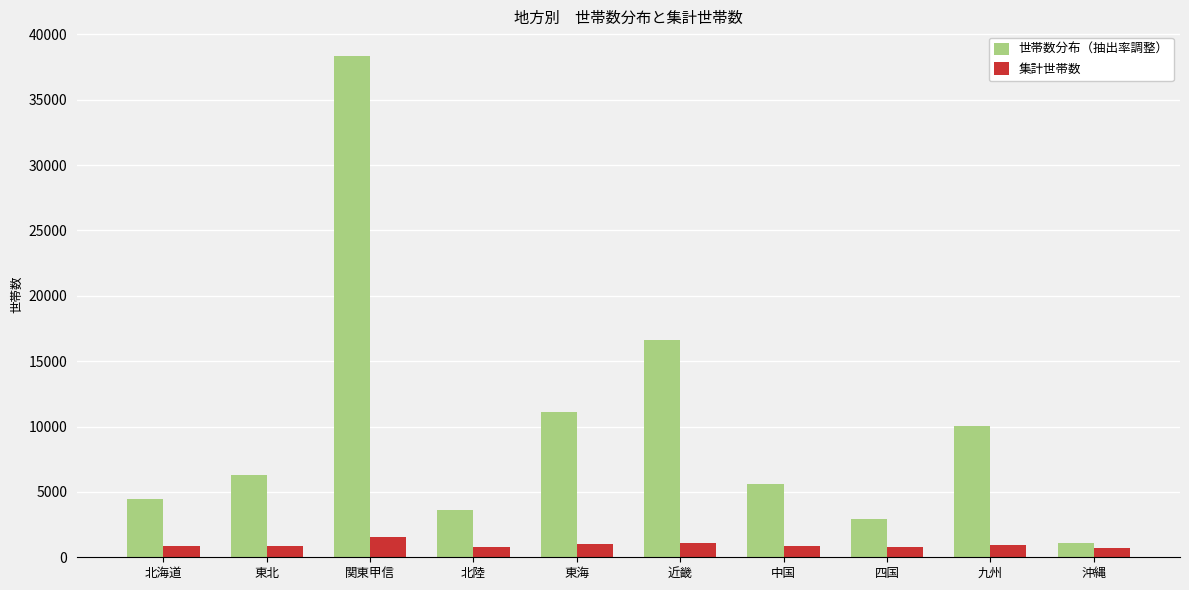

What is the label of the 4th bar from the left?

北陸